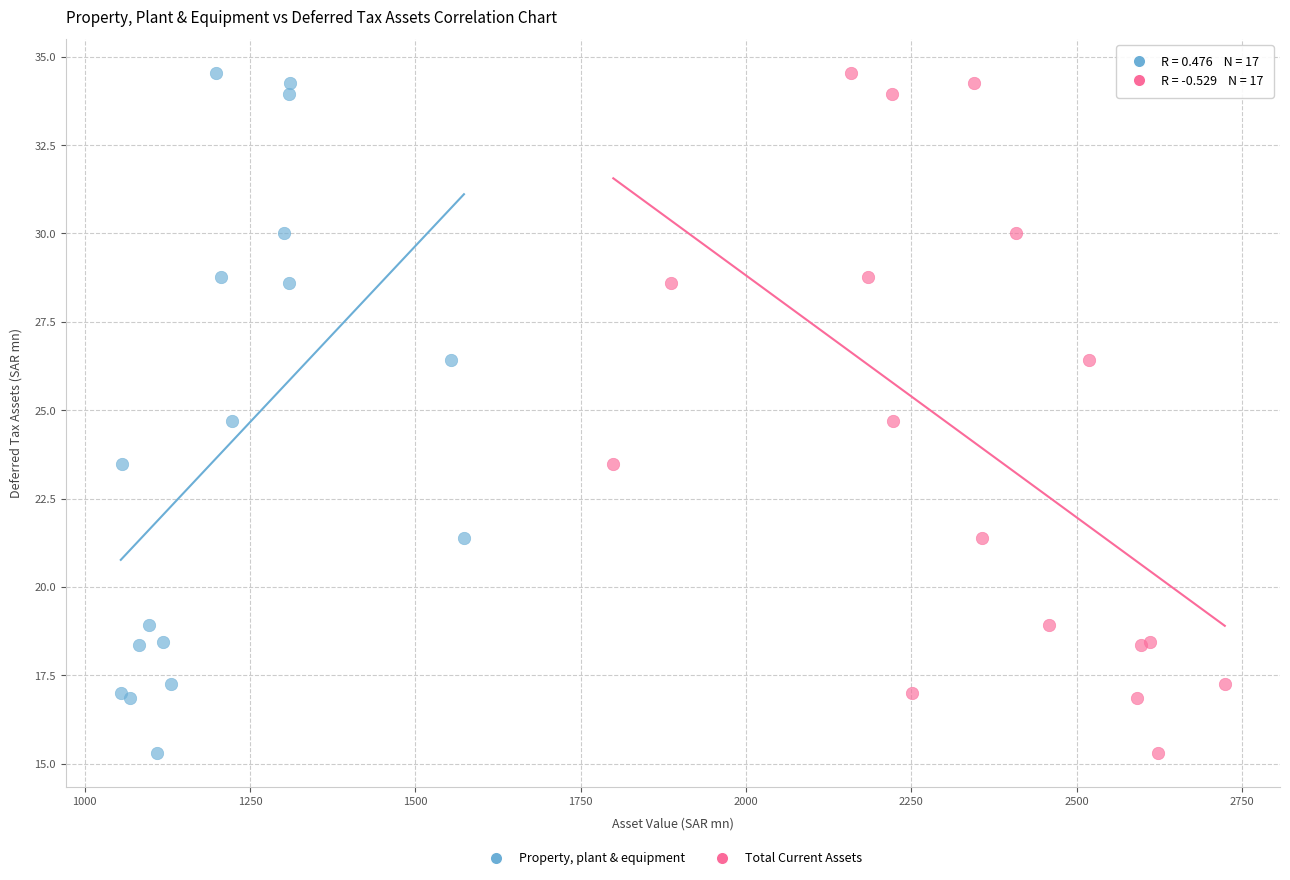

What are all the series names shown in the legend?

Property, plant & equipment, Total Current Assets